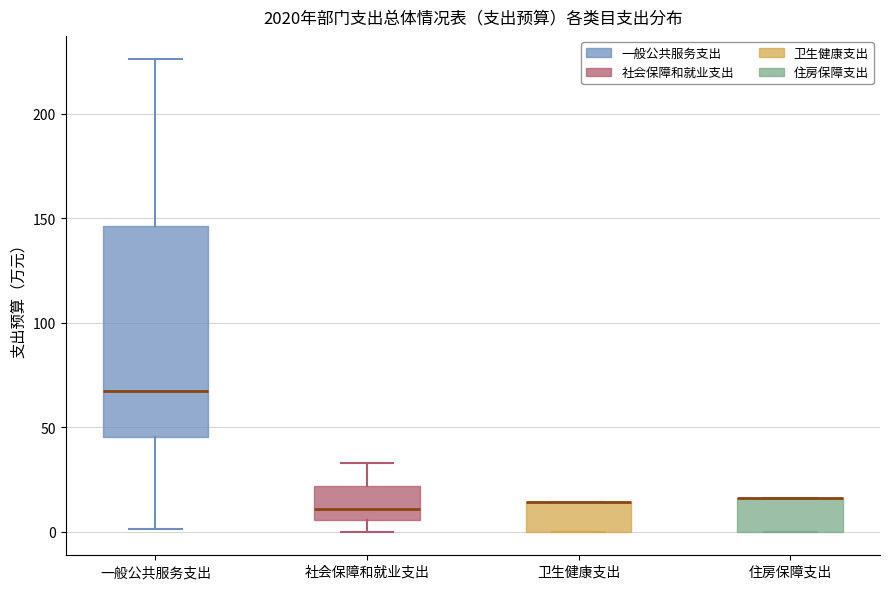

Reading left to right, read every box against the y-axis: the position of its median line, the range the box covers, and the ends of its whiskers. The values are not printed on the chart, so give them approximately, as read against the axis.

一般公共服务支出: median 65, box 45 to 145, whiskers 0 to 225
社会保障和就业支出: median 10, box 5 to 20, whiskers 0 to 35
卫生健康支出: median 15 (drawn on the box's upper edge), box 0 to 15, whiskers 0 to 15
住房保障支出: median 15 (drawn on the box's upper edge), box 0 to 15, whiskers 0 to 15